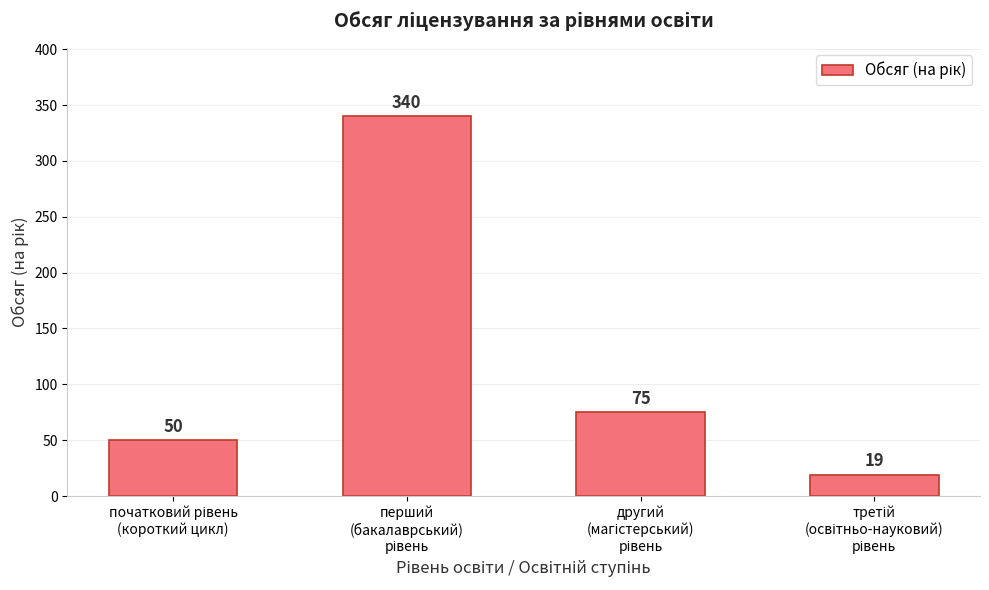

How many data points are less than 75?

2